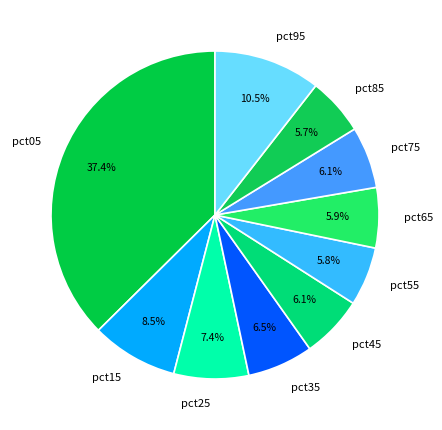

What percentage is NOT represented by pct95?

89.5%